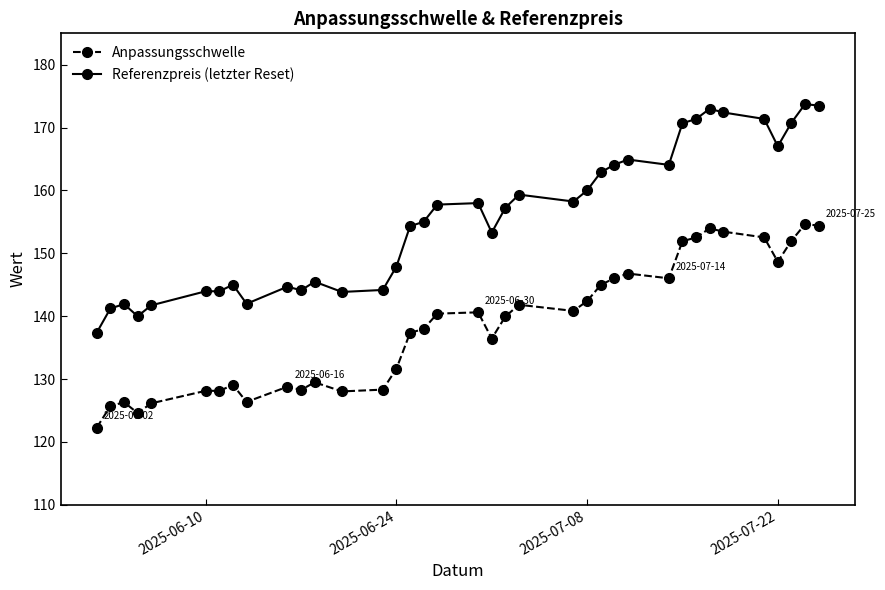

What is the difference between the maximum and minimum values in the Anpassungsschwelle series?

32.4